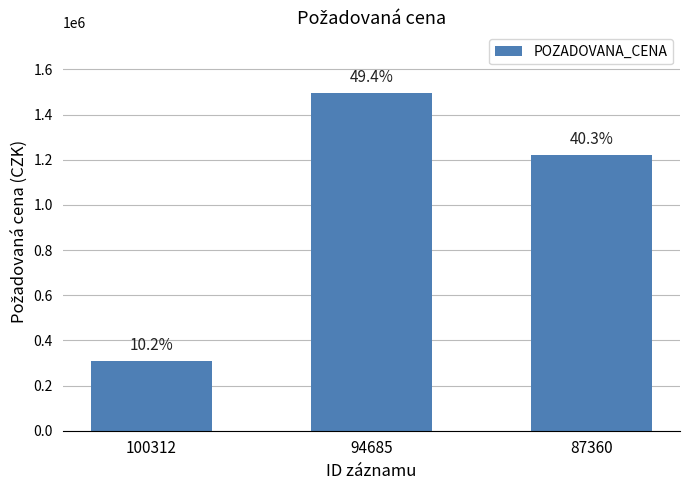

The value at 94685 is 333264. True or false?

False